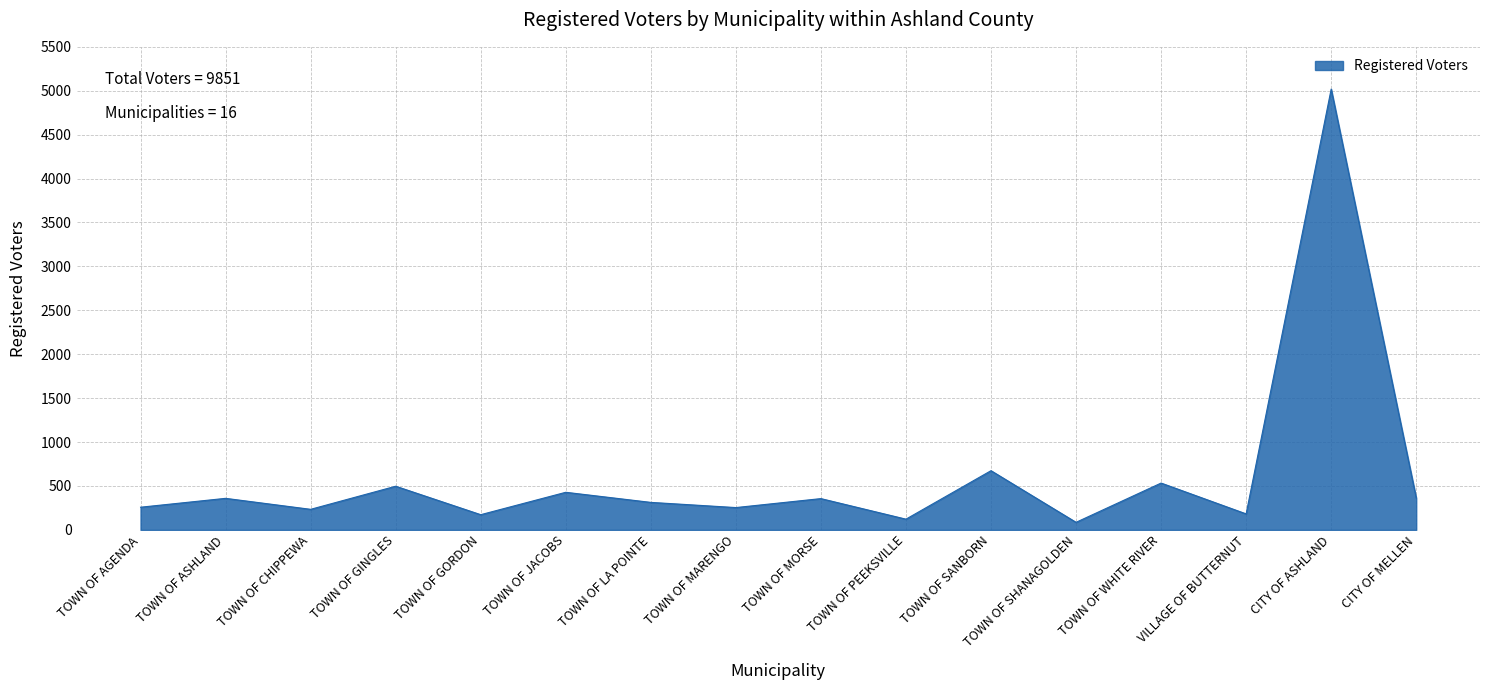

At which category does the chart reach its peak across all series?

CITY OF ASHLAND